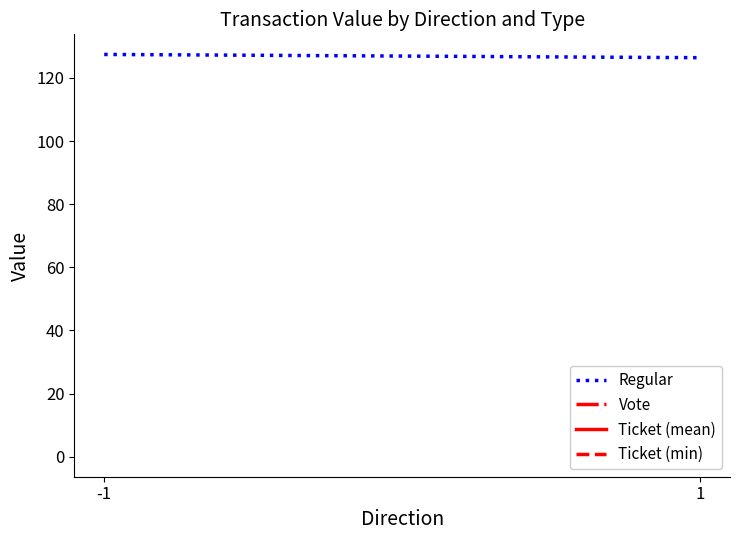

Rank the categories by value from lowest to highest.

1, -1